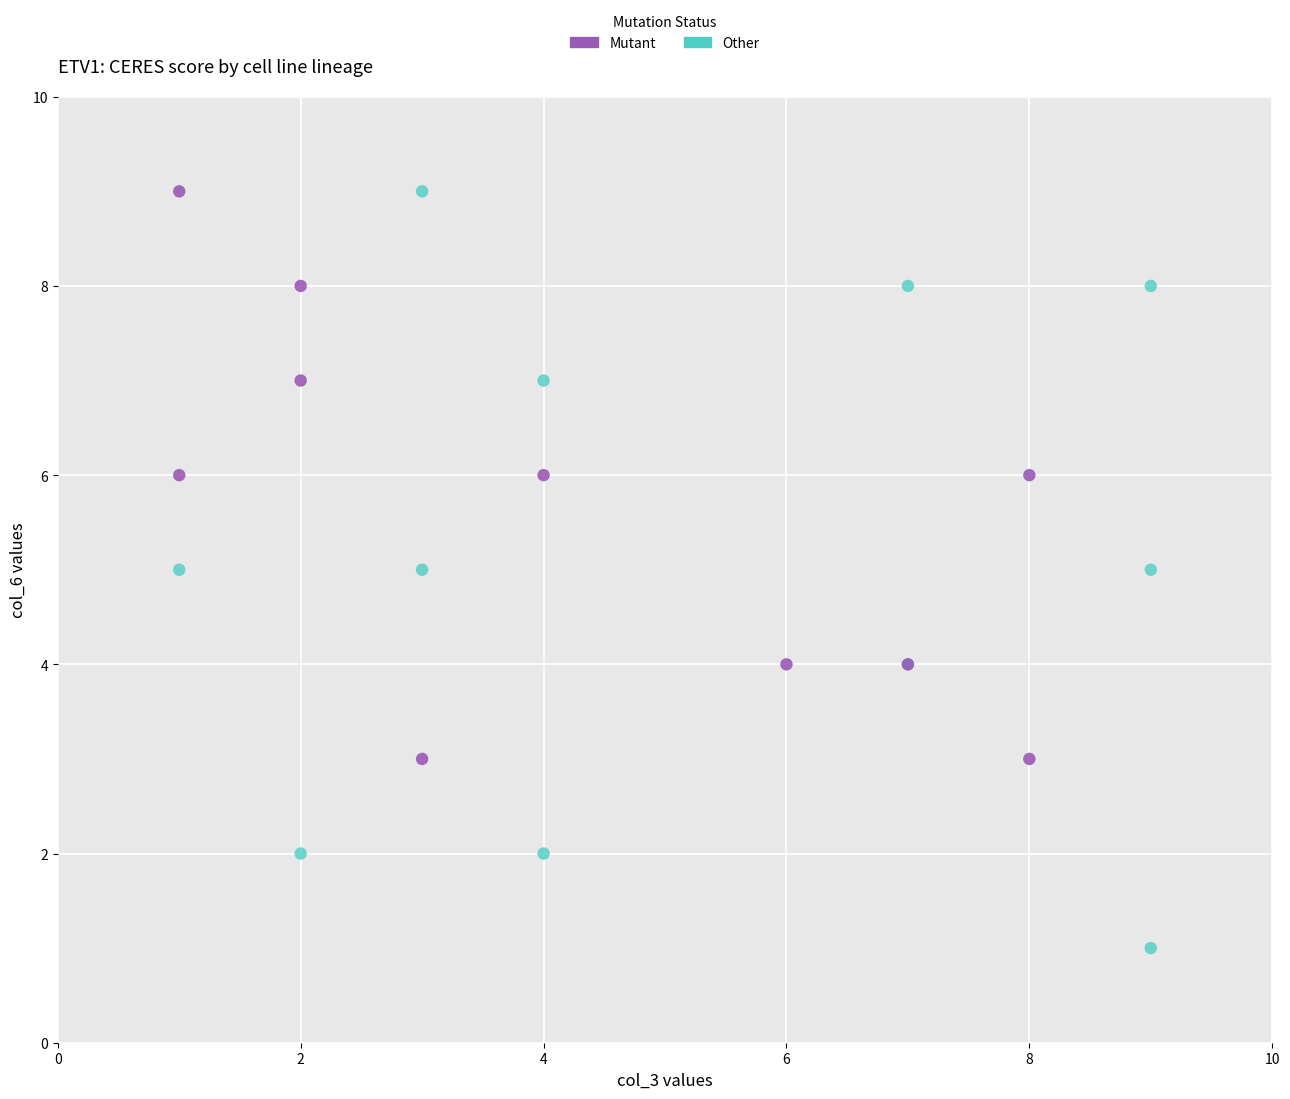

Which series has the widest spread of Y values?

Other